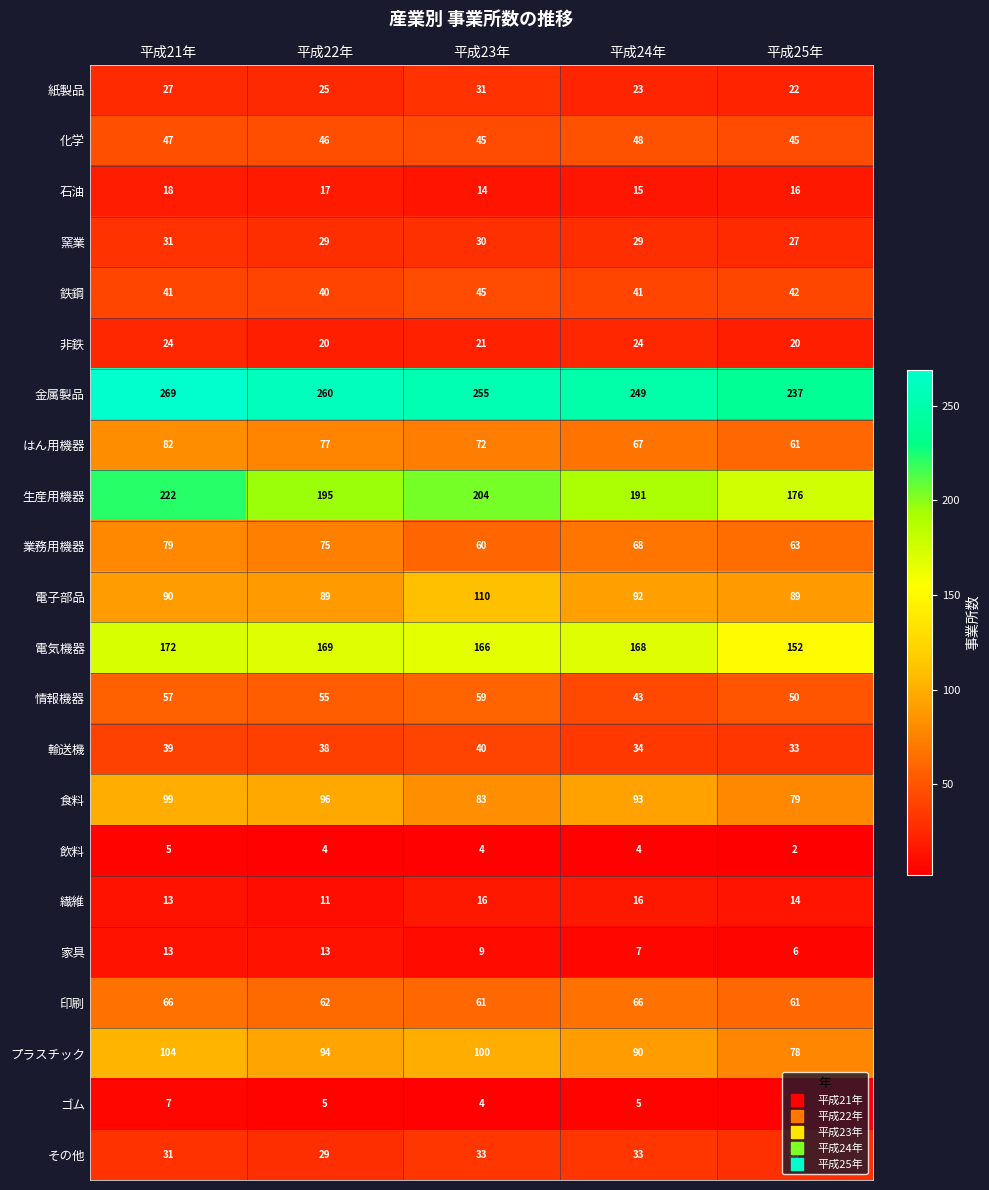

Rank the series at 平成24年 from highest to lowest value.

金属製品, 生産用機器, 電気機器, 食料, 電子部品, プラスチック, 業務用機器, はん用機器, 印刷, 化学, 情報機器, 鉄鋼, 輸送機, その他, 窯業, 非鉄, 紙製品, 繊維, 石油, 家具, ゴム, 飲料